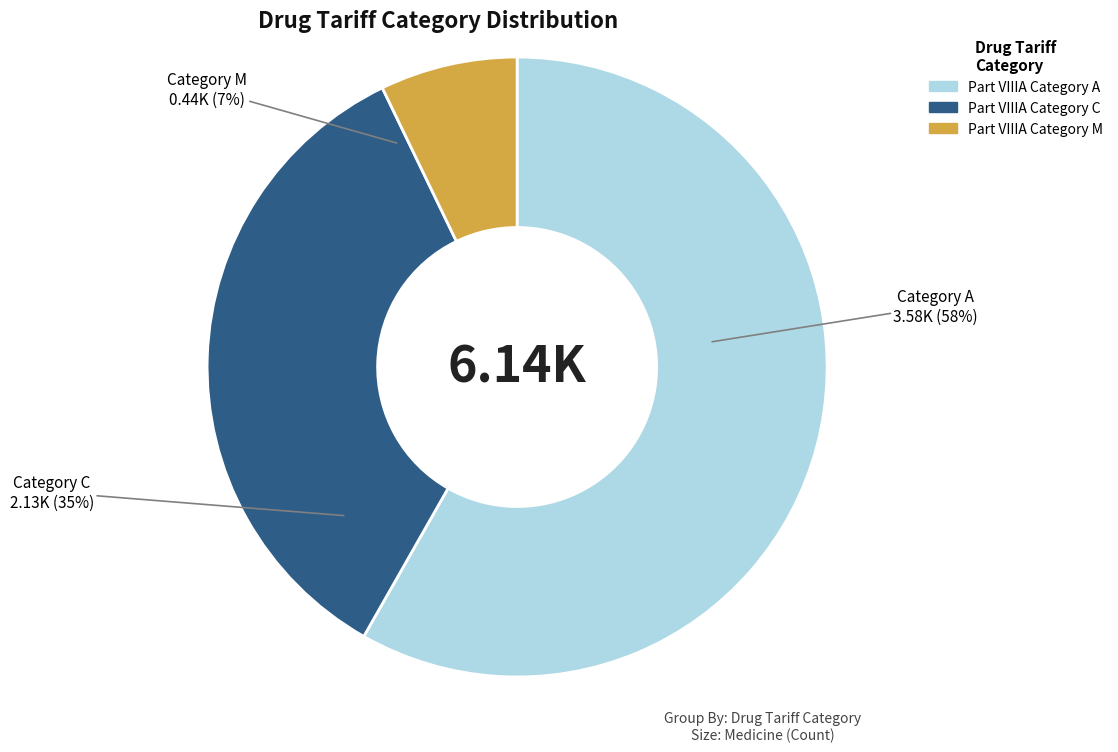

What is the ratio of the value at Part VIIIA Category A to the value at Part VIIIA Category C?

1.7